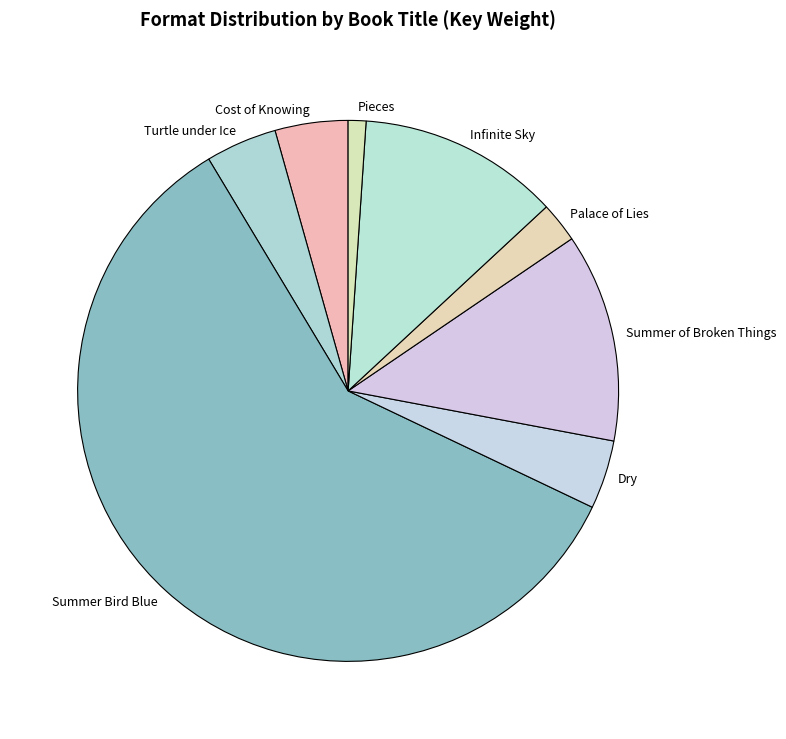

The Cost of Knowing slice represents 11% of the pie. True or false?

False